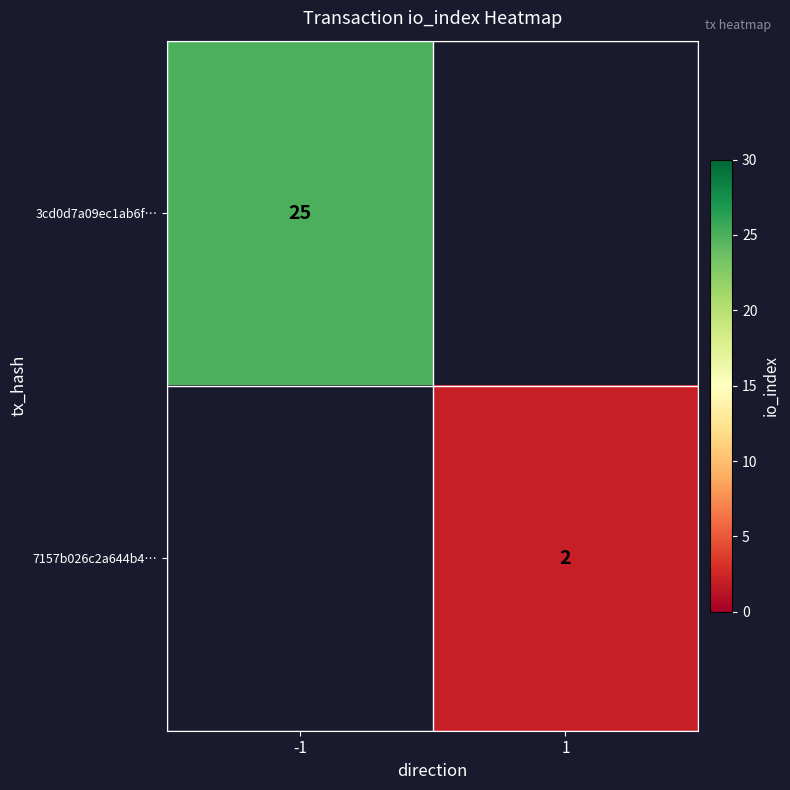

At how many categories does at least one series exceed 5?

1